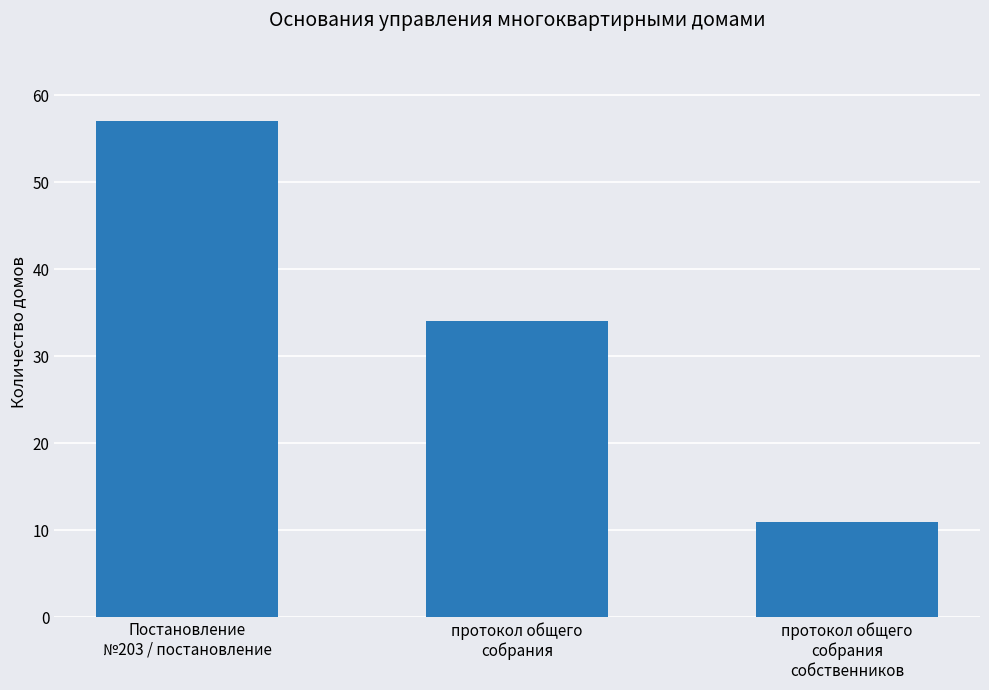

Reading left to right, transcribe all the data shown in this chart.

57	34	11